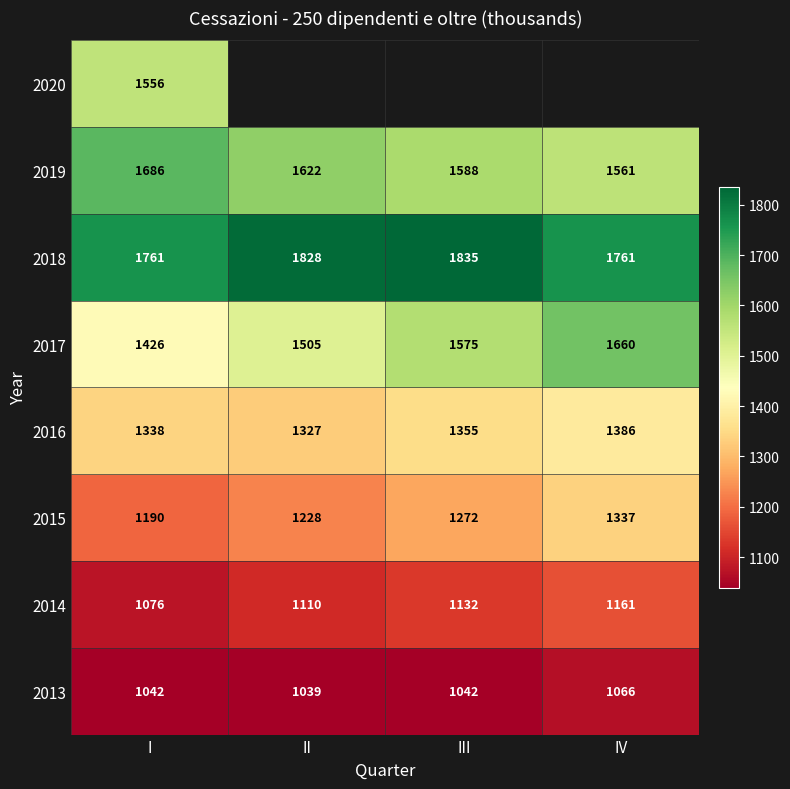

Which has a higher value, IV or II?

IV